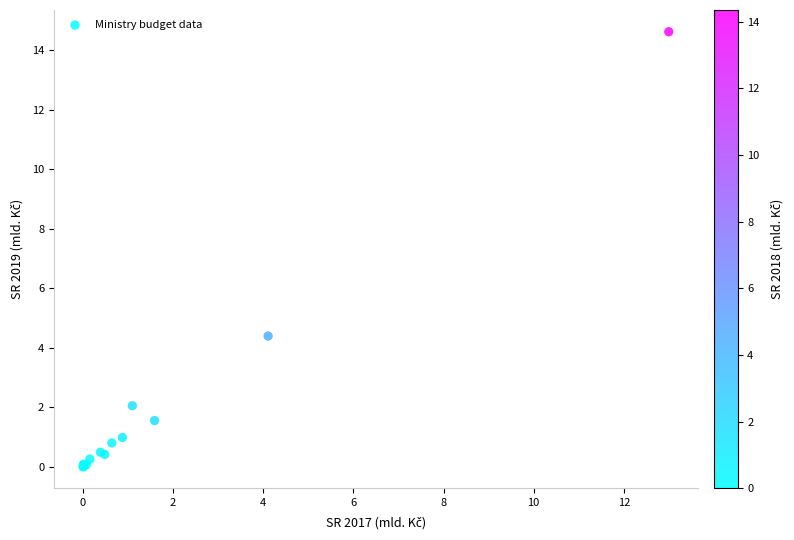

What Y value in the scatter plot is closest to 7?

4.4